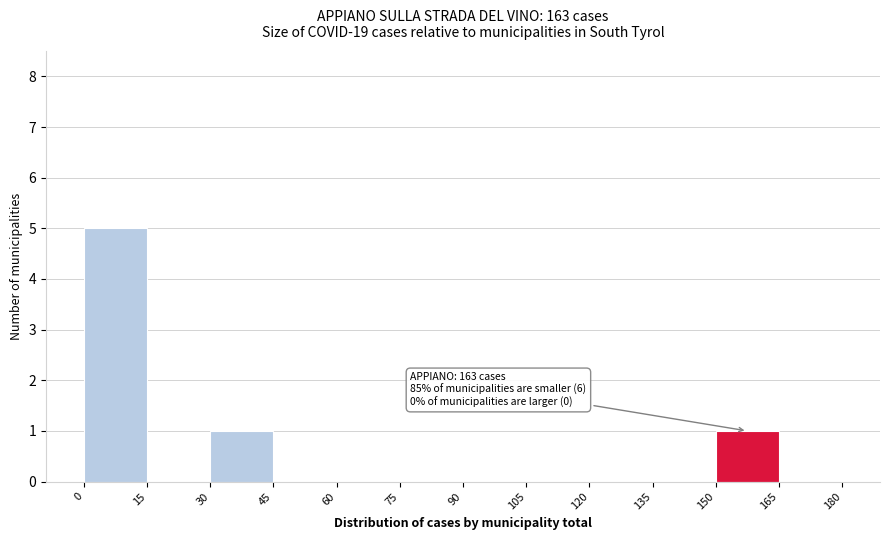

Over which range of the x-axis is the bar tallest?

0 to 15